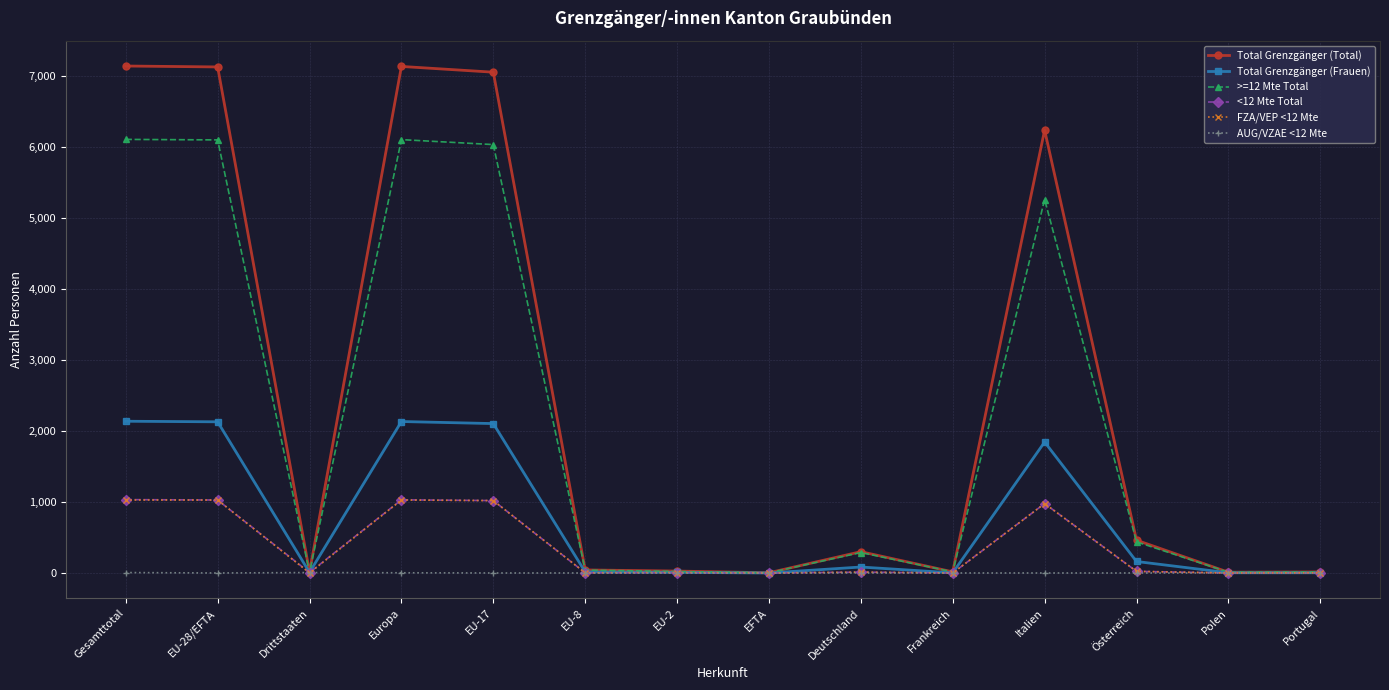

What is the average value of the >=12 Mte Total series?

2175